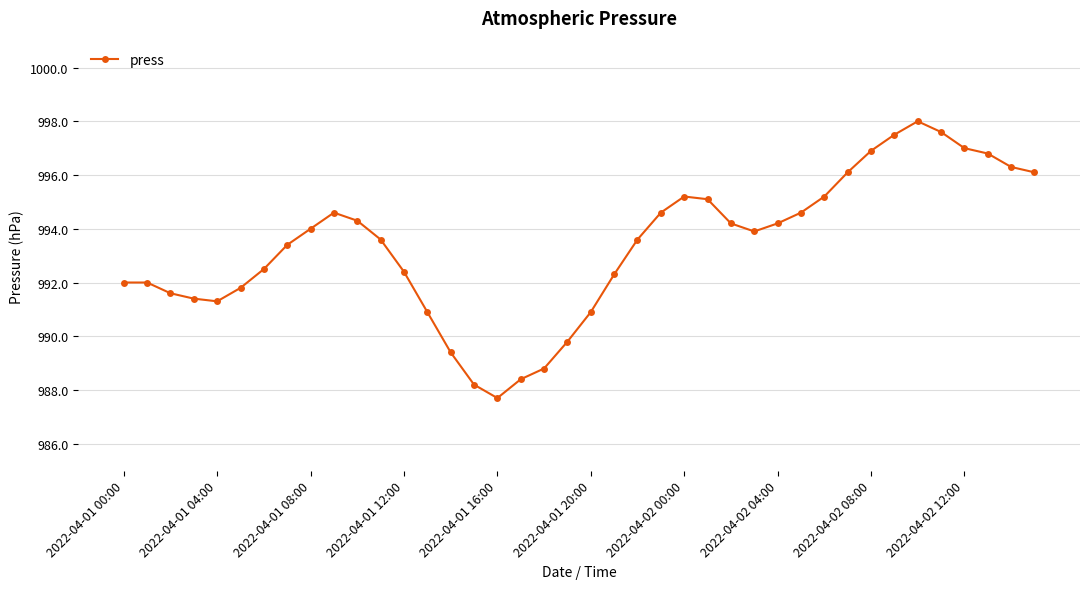

How many values exceed 993?

23